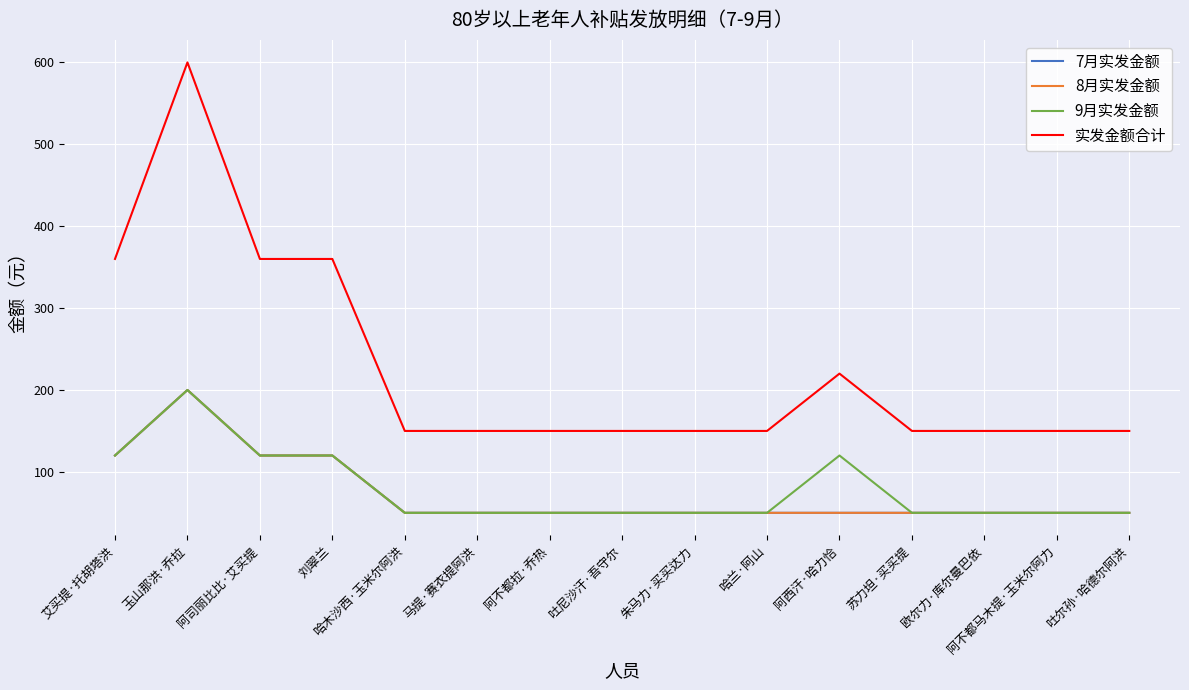

What is the sum of the 9月实发金额 values at 马提·赛衣提阿洪 and 阿司丽比比·艾买提?

170